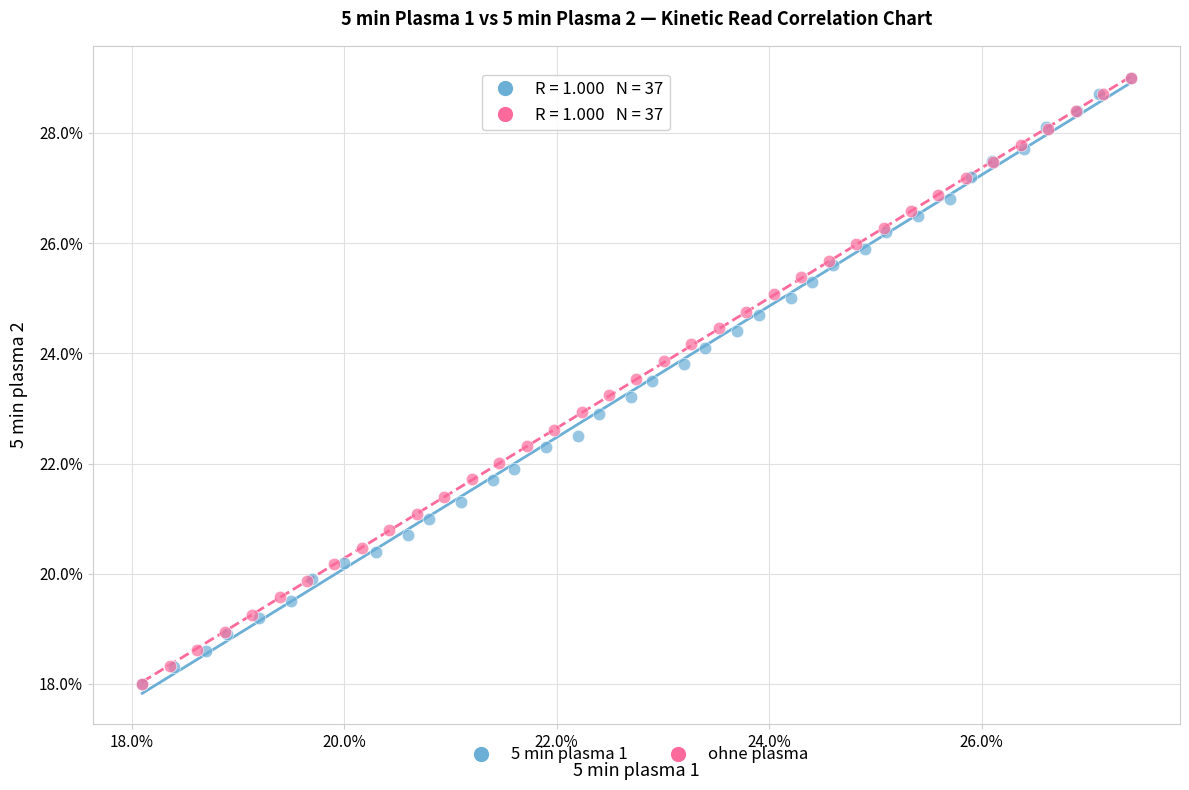

What are all the series names shown in the legend?

5 min plasma 1, ohne plasma